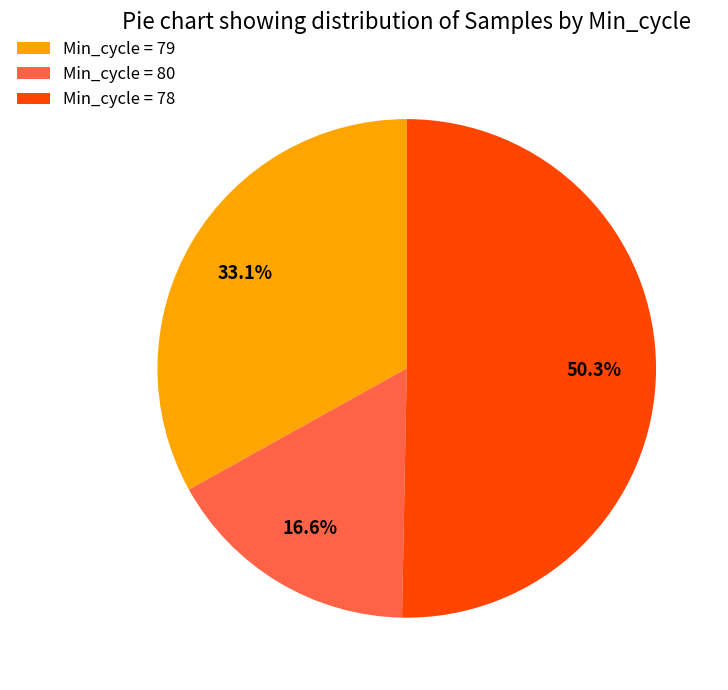

Rank the categories by value from highest to lowest.

Min_cycle = 78, Min_cycle = 79, Min_cycle = 80